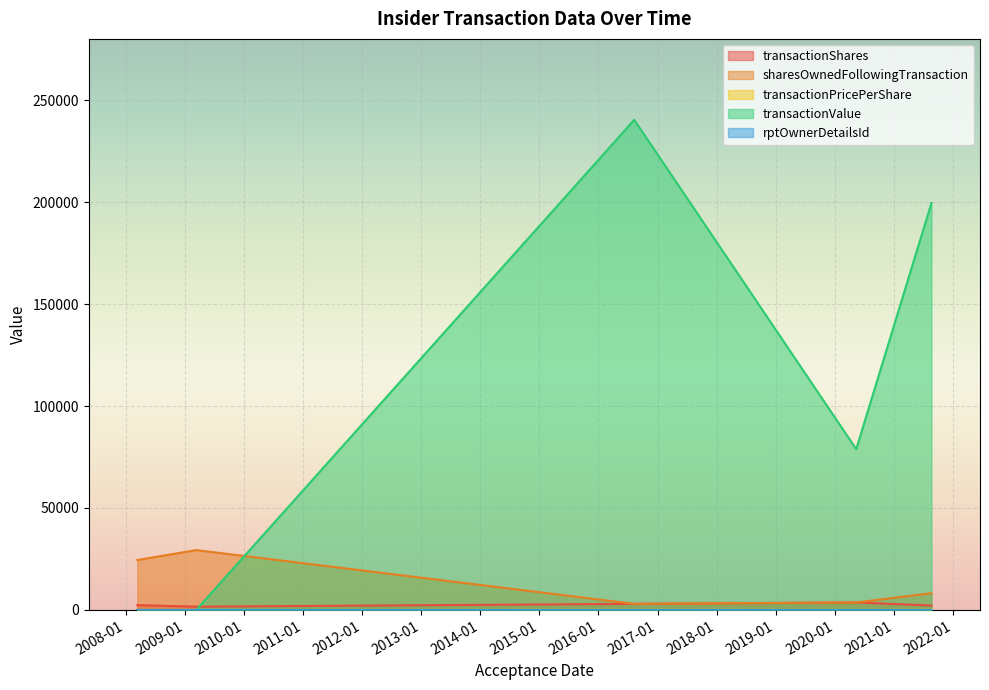

What is the sum of all rptOwnerDetailsId values?

20.0